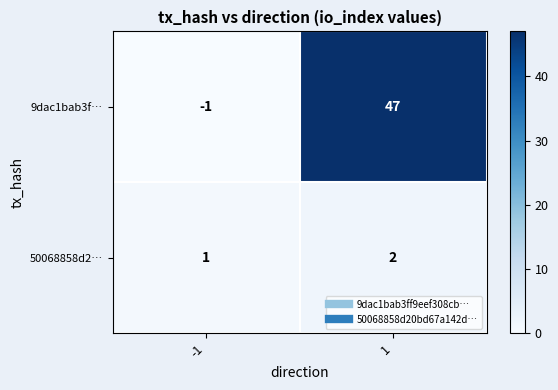

What is the average value of the 9dac1bab3f… series?

23